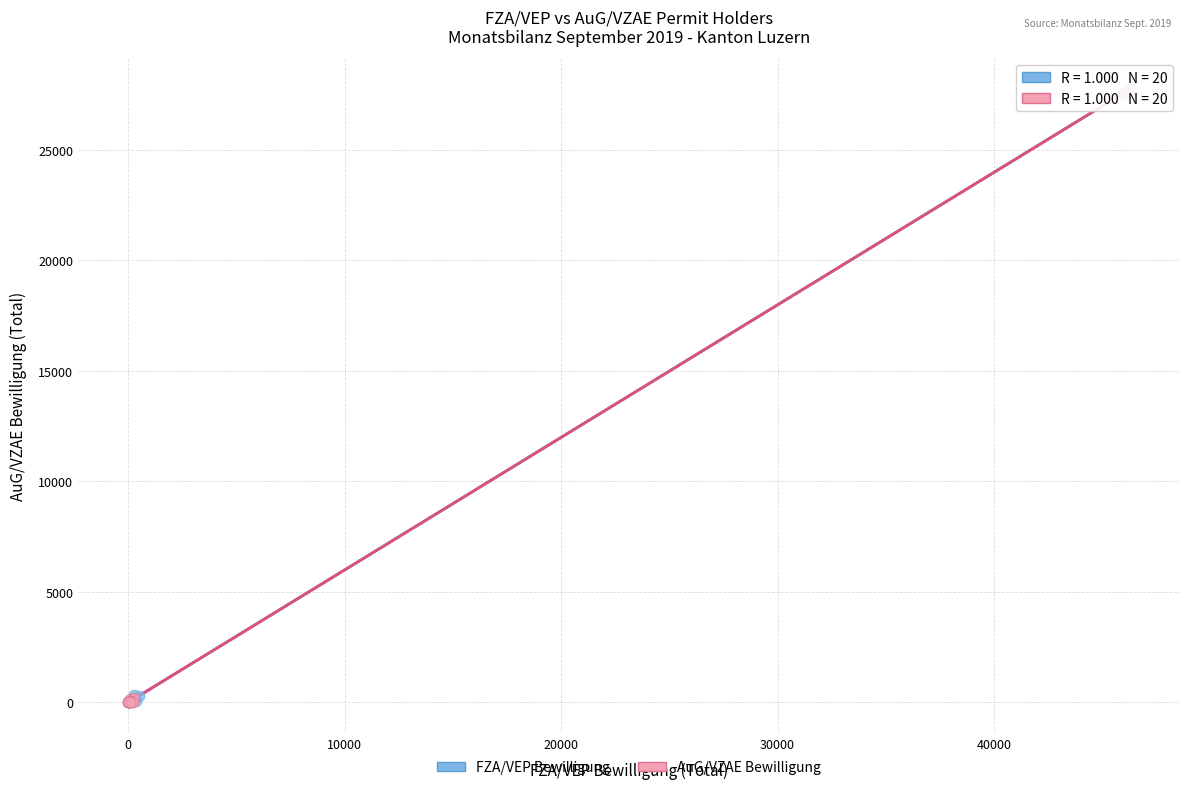

What are all the series names shown in the legend?

FZA/VEP Bewilligung, AuG/VZAE Bewilligung